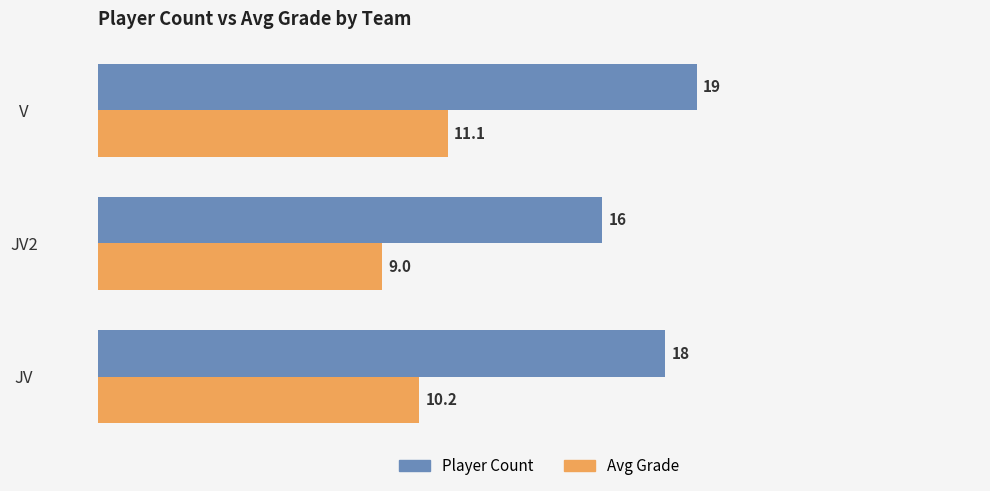

What is the sum of all Player Count values?

53.0